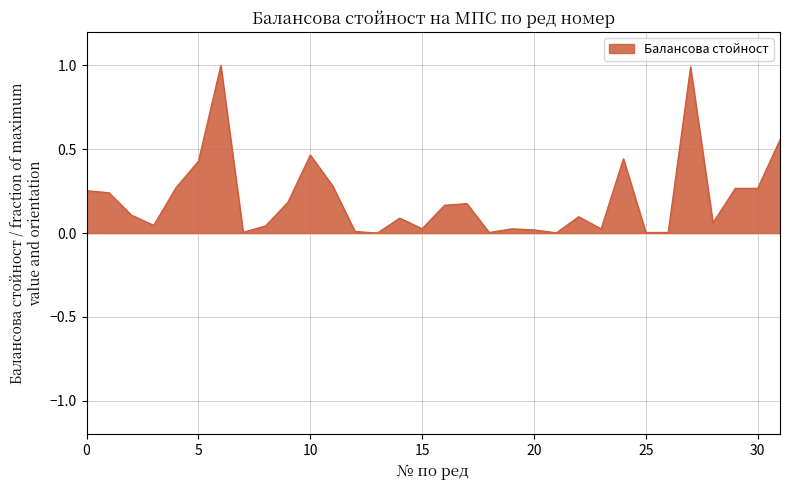

What is the greatest value displayed?

1.0